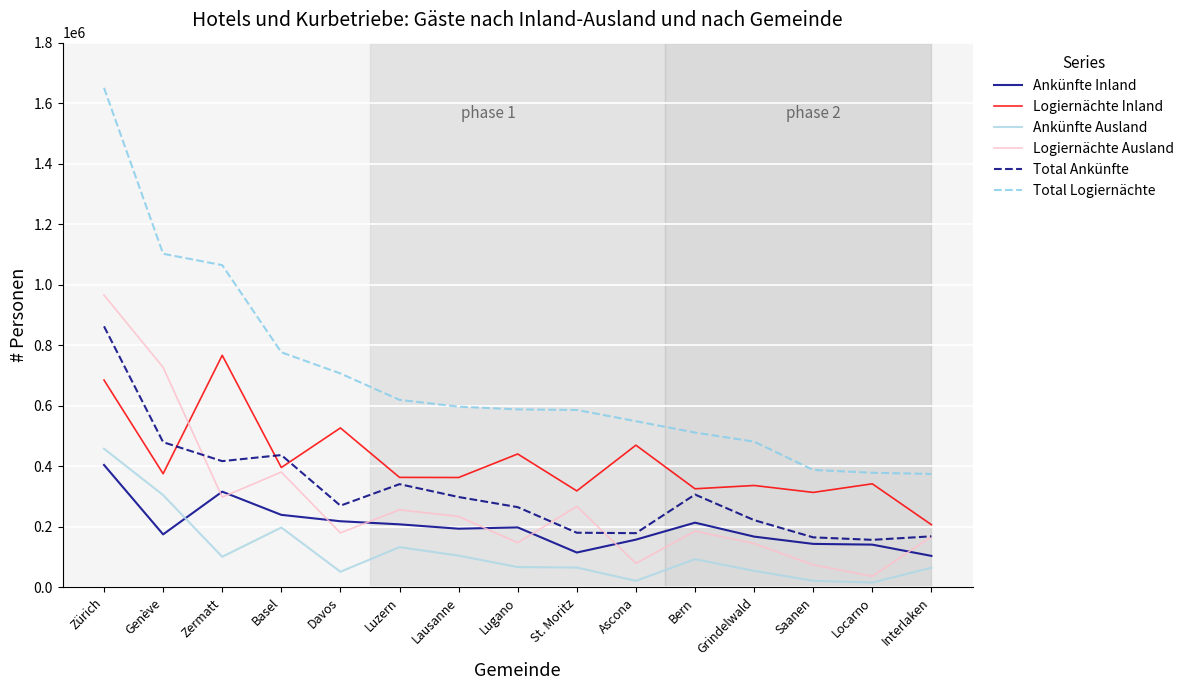

At which category is the sum across all series the highest?

Zürich